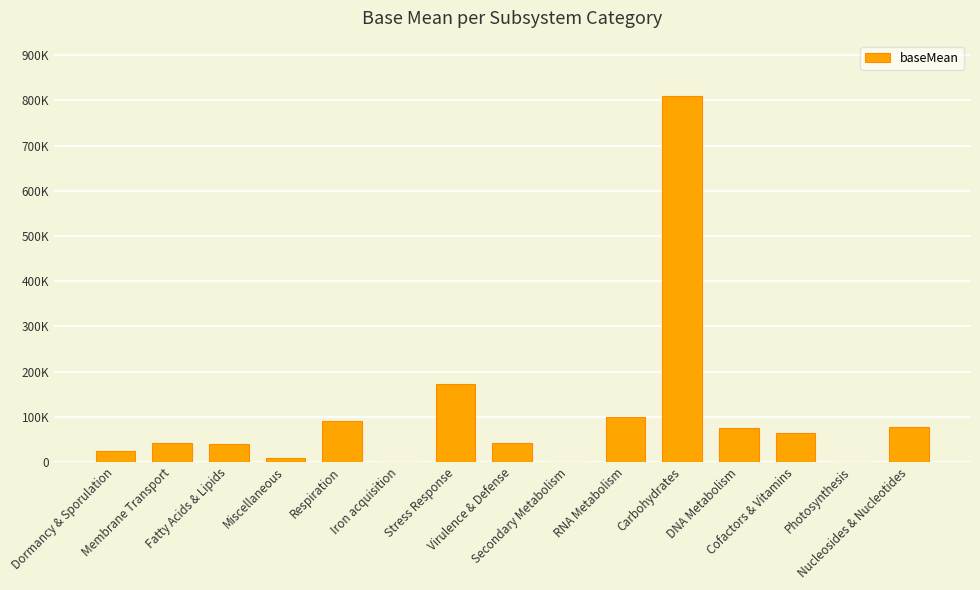

The value at RNA Metabolism is 98656.6. True or false?

True